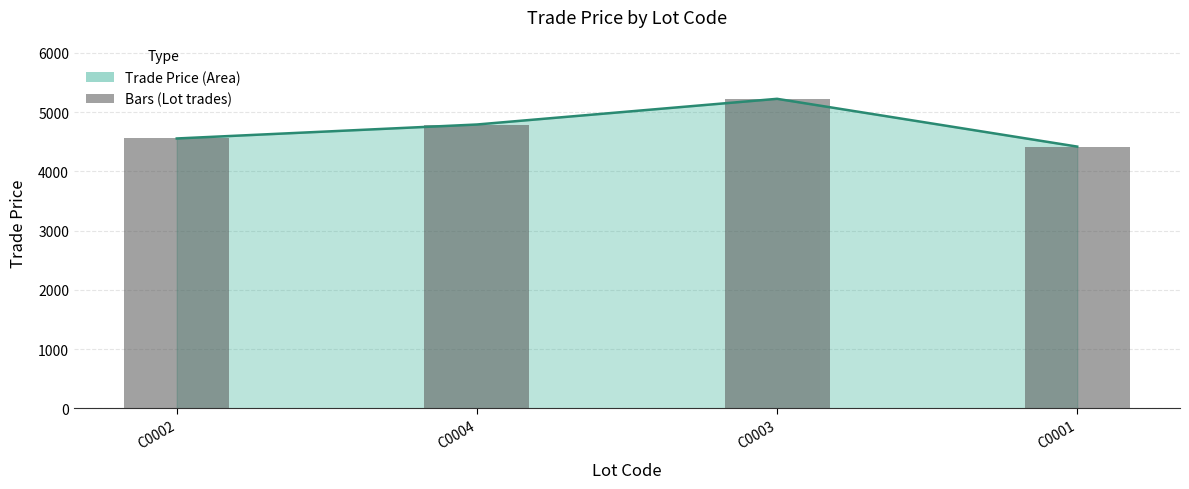

Are the bars grouped side by side (vs. stacked)?

No